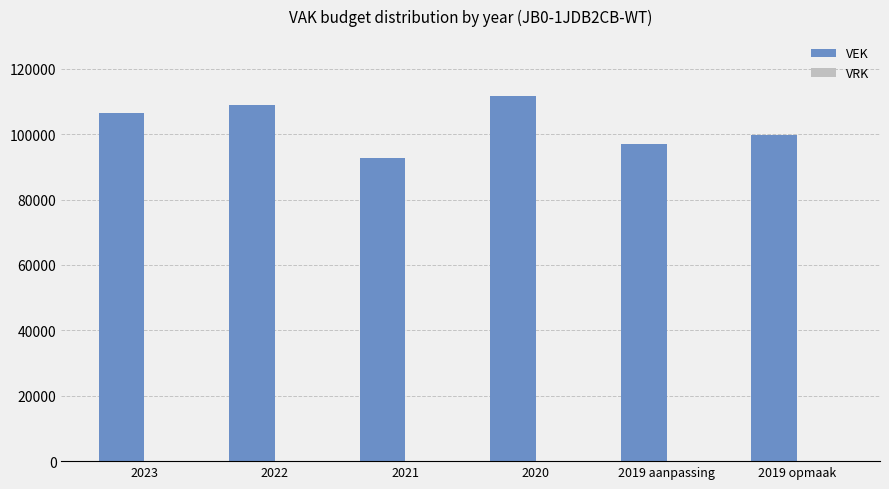

At which label is the value closest to 102257?

2019 opmaak